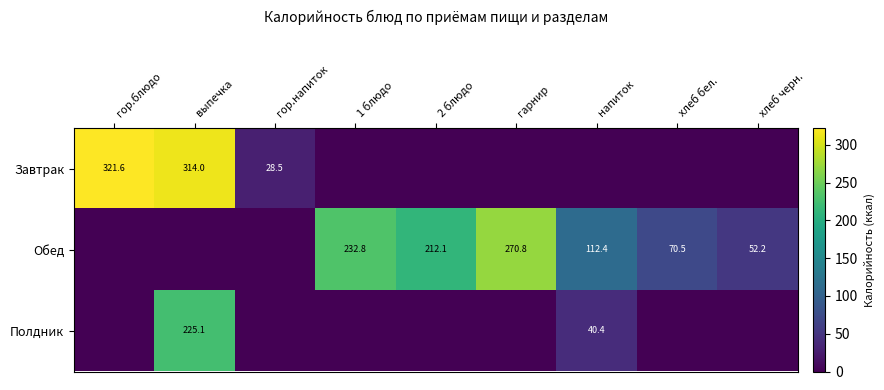

The value of Полдник at выпечка is 336.4. True or false?

False